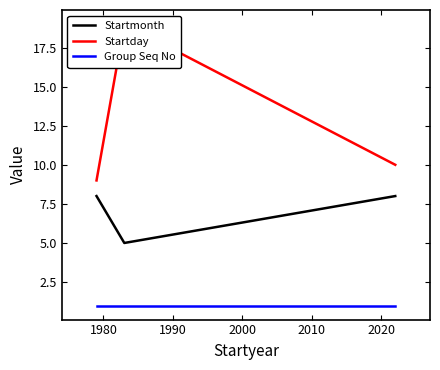

Reading left to right, list all the values displayed in this chart.

Startmonth: 8	5	8
Startday: 9	19	10
Group Seq No: 1	1	1